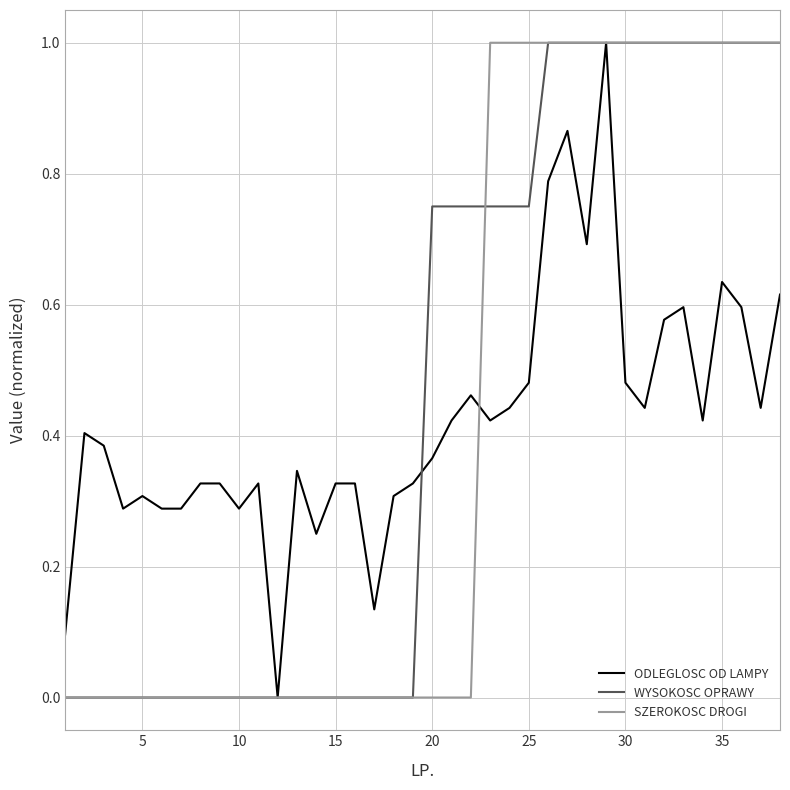

What is the maximum value for SZEROKOSC DROGI?

1.0